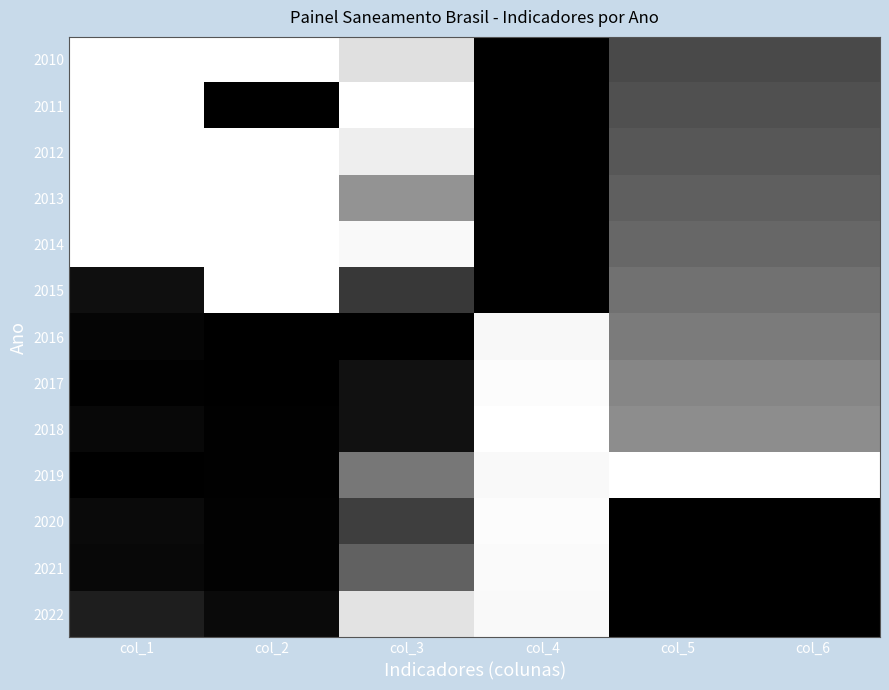

Reading left to right, extract all data points from this chart.

2010: col_1=1.0	col_2=1.0	col_3=0.9	col_4=0.0	col_5=0.3	col_6=0.3
2011: col_1=1.0	col_2=0.0	col_3=1.0	col_4=0.0	col_5=0.3	col_6=0.3
2012: col_1=1.0	col_2=1.0	col_3=0.9	col_4=0.0	col_5=0.3	col_6=0.3
2013: col_1=1.0	col_2=1.0	col_3=0.6	col_4=0.0	col_5=0.4	col_6=0.4
2014: col_1=1.0	col_2=1.0	col_3=1.0	col_4=0.0	col_5=0.4	col_6=0.4
2015: col_1=0.1	col_2=1.0	col_3=0.2	col_4=0.0	col_5=0.4	col_6=0.4
2016: col_1=0.0	col_2=0.0	col_3=0.0	col_4=1.0	col_5=0.5	col_6=0.5
2017: col_1=0.0	col_2=0.0	col_3=0.1	col_4=1.0	col_5=0.5	col_6=0.5
2018: col_1=0.0	col_2=0.0	col_3=0.1	col_4=1.0	col_5=0.6	col_6=0.6
2019: col_1=0.0	col_2=0.0	col_3=0.5	col_4=1.0	col_5=1.0	col_6=1.0
2020: col_1=0.0	col_2=0.0	col_3=0.2	col_4=1.0	col_5=0.0	col_6=0.0
2021: col_1=0.0	col_2=0.0	col_3=0.4	col_4=1.0	col_5=0.0	col_6=0.0
2022: col_1=0.1	col_2=0.0	col_3=0.9	col_4=1.0	col_5=0.0	col_6=0.0